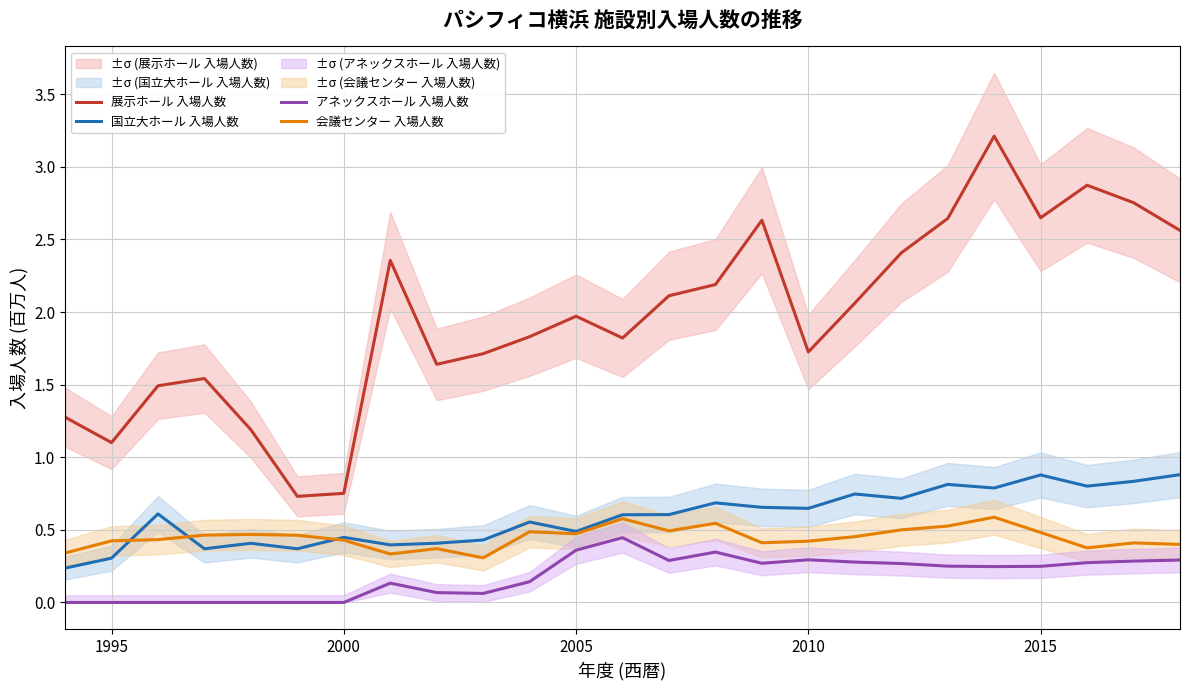

True or false: アネックスホール 入場人数 and 国立大ホール 入場人数 intersect in this chart.

False